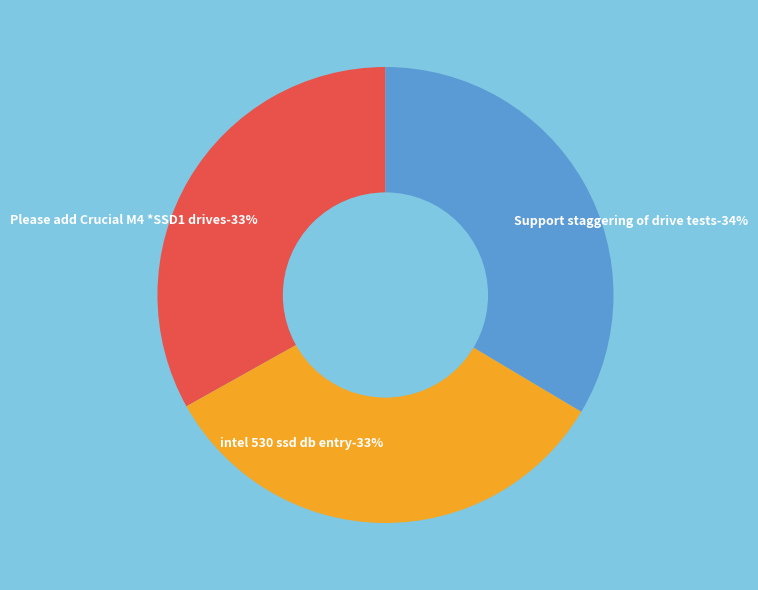

What is the smallest slice in the pie chart?

Please add Crucial M4 *SSD1 drives